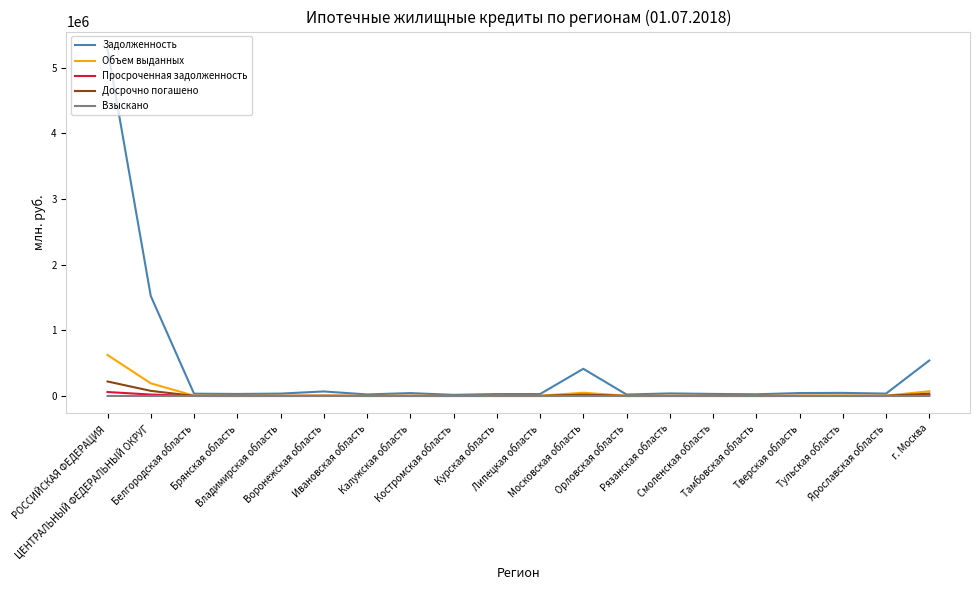

Which series has the largest range (max minus min)?

Задолженность